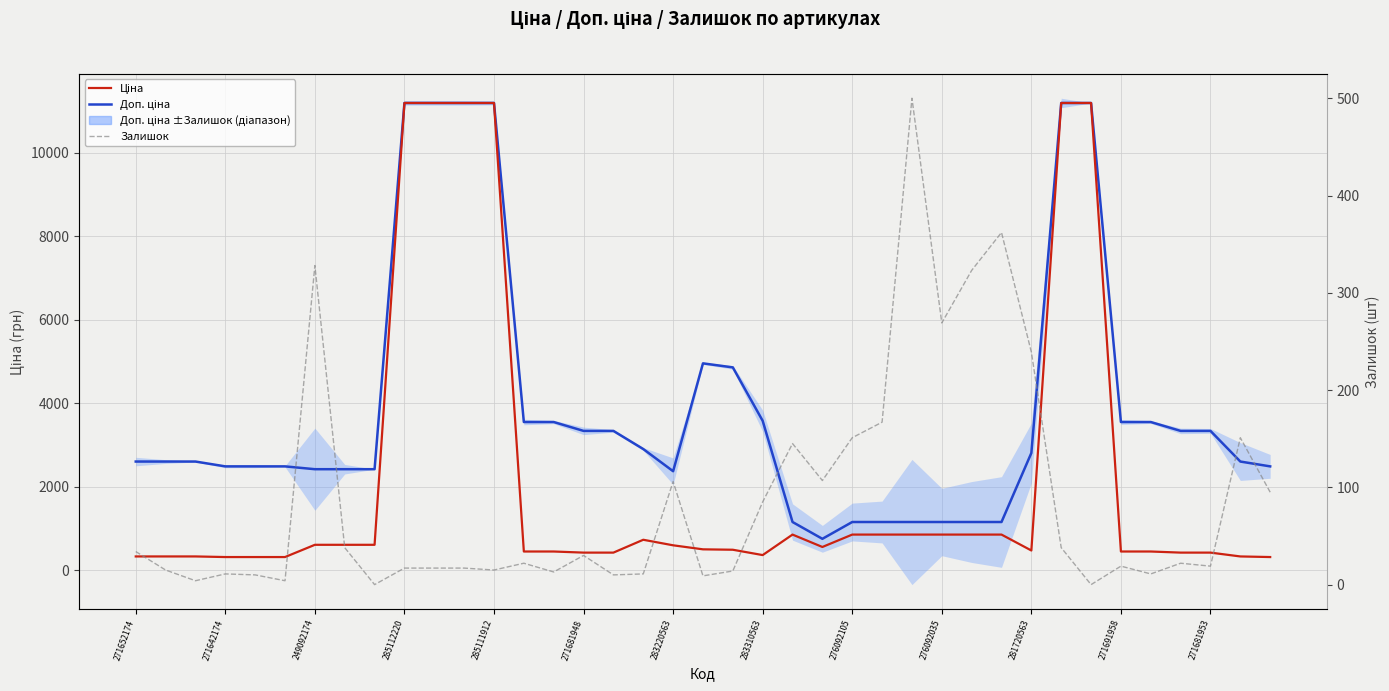

True or false: Ціна and Залишок intersect in this chart.

False